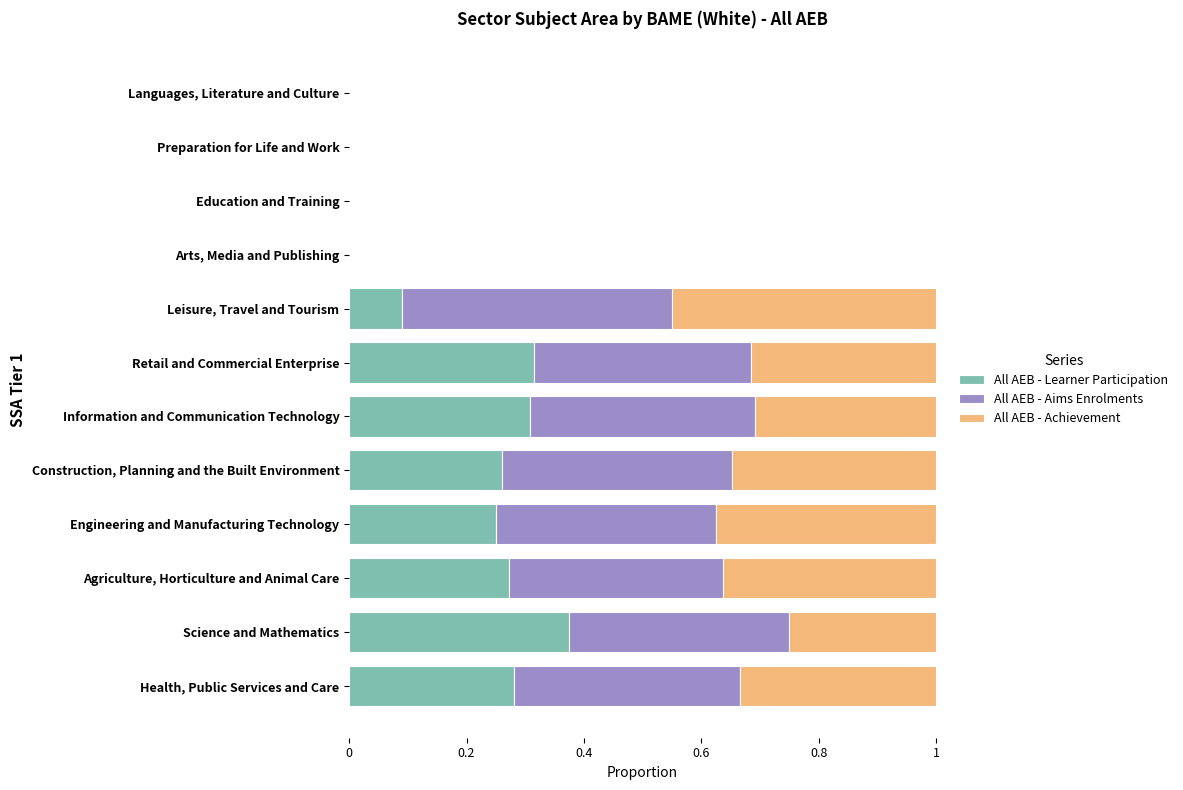

How many All AEB - Learner Participation values are between 0 and 1?

12